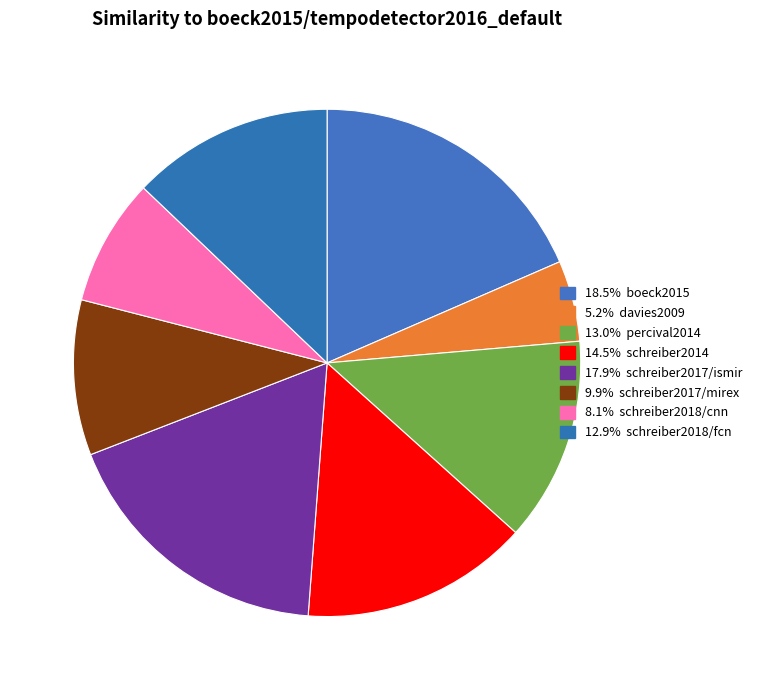

Is there any slice that represents more than half of the pie?

No